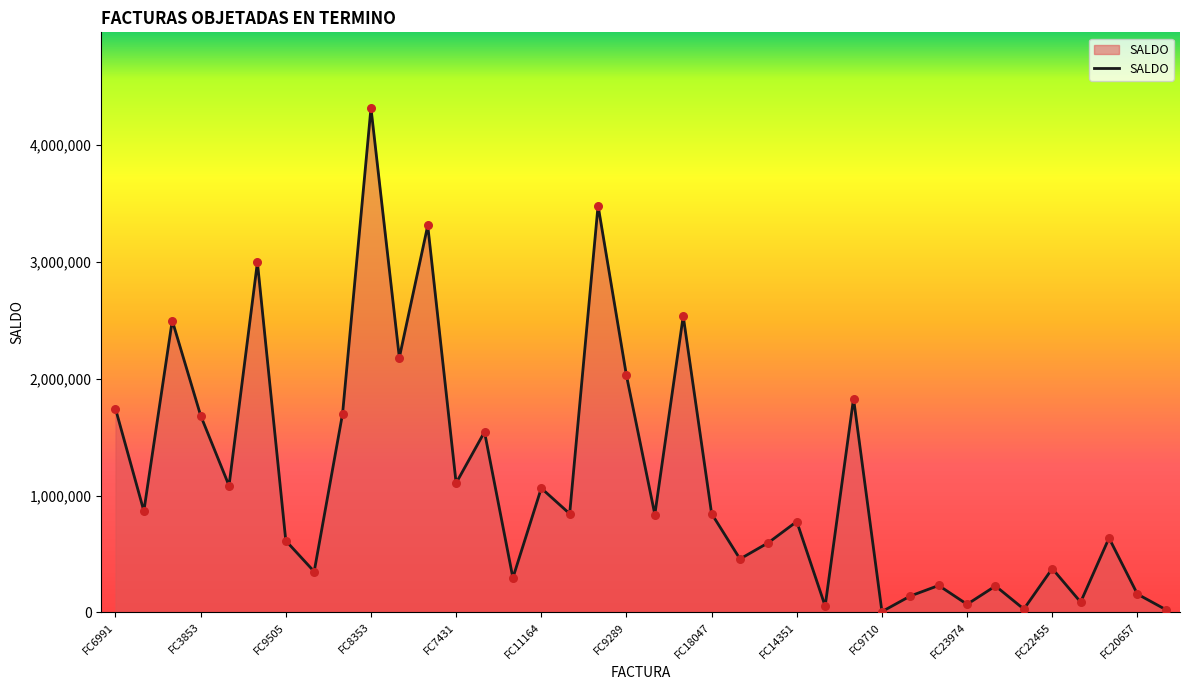

What is the greatest value displayed?

4318212